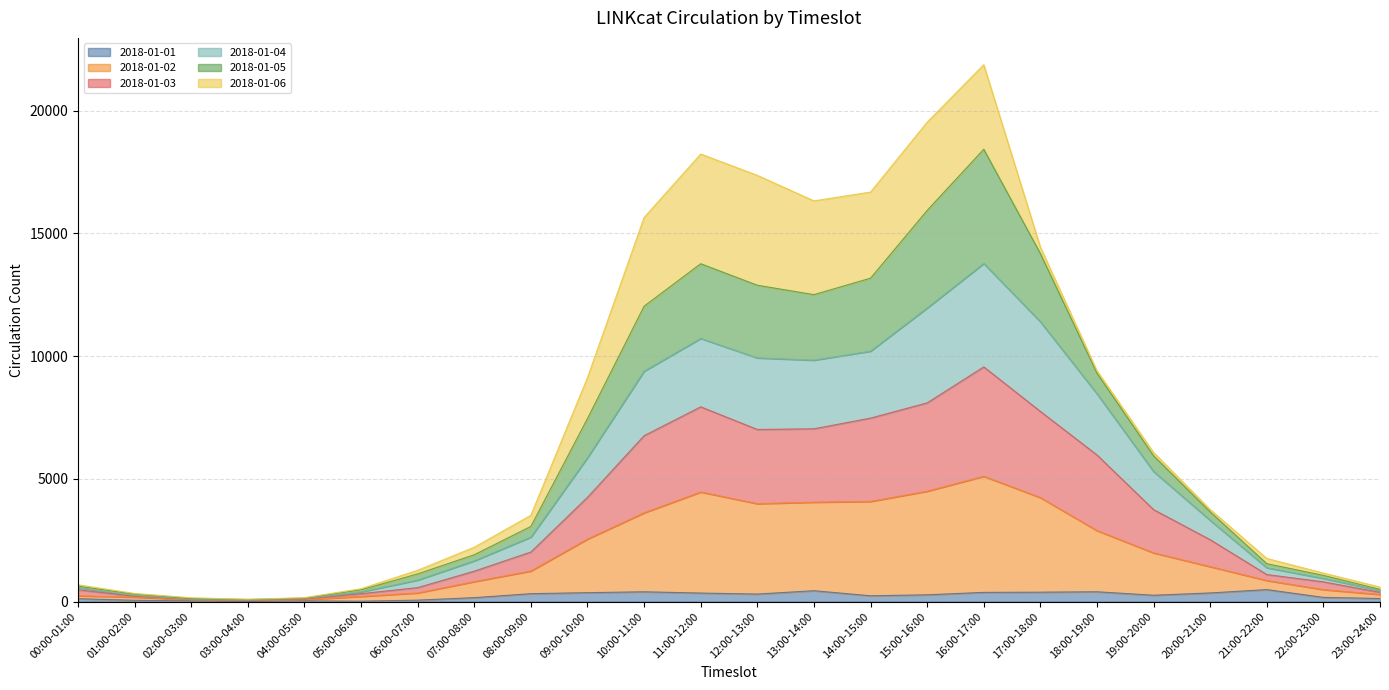

Is it true that 2018-01-01 equals 383 at 17:00-18:00?

True